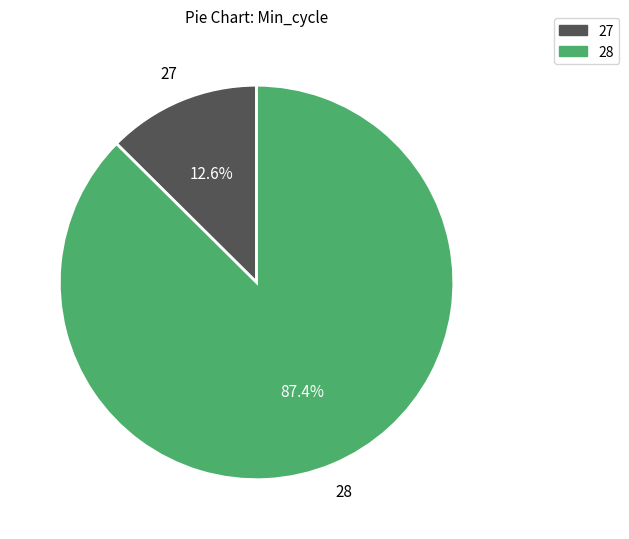

True or false: 28 accounts for 1% of the total.

False